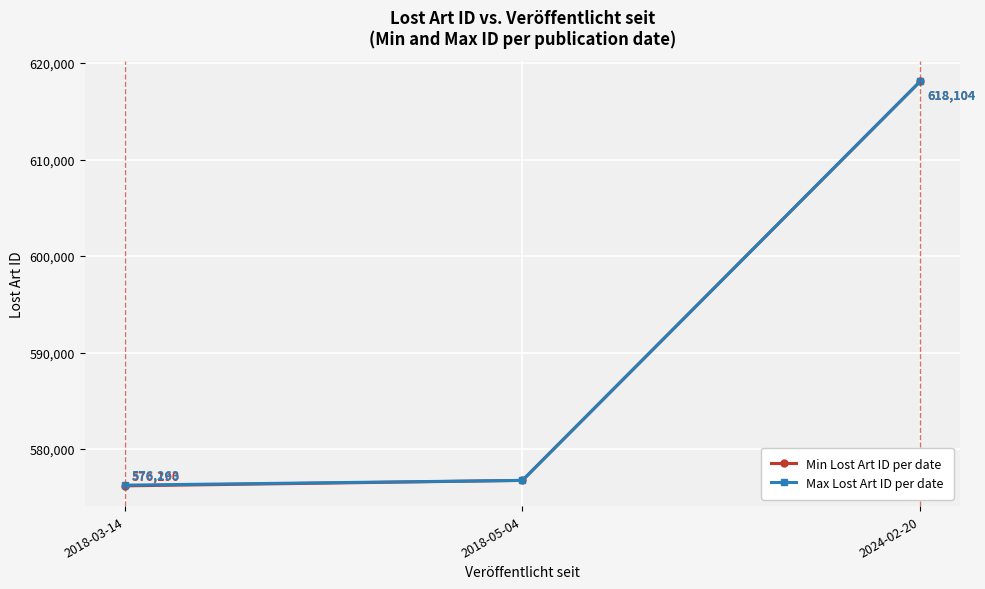

Is the value of Min Lost Art ID per date at 2018-05-04 greater than the value of Max Lost Art ID per date at 2024-02-20?

No